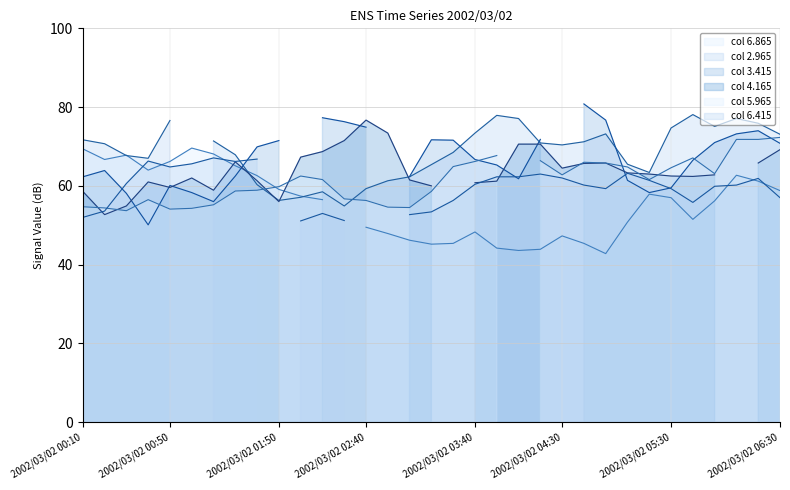

What is the difference between the highest and lowest values at 2002/03/02 06:30?

16.1